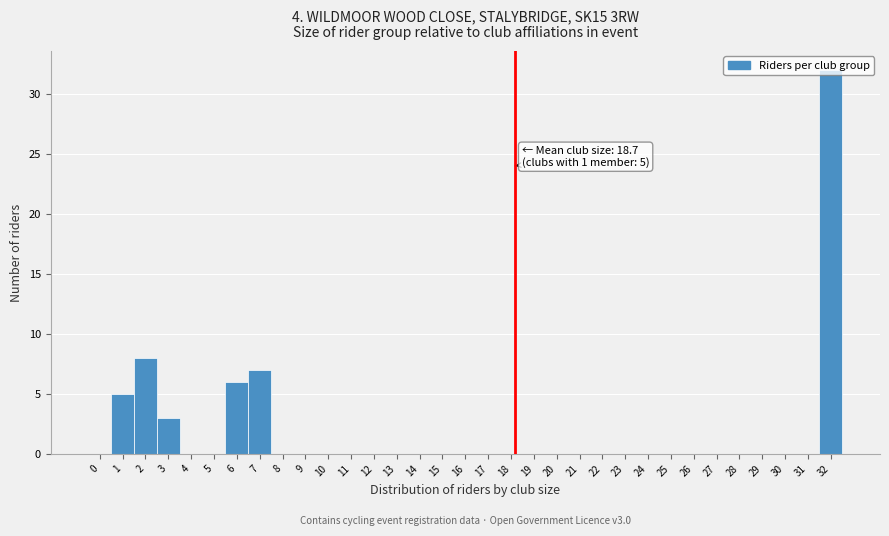

What is the sum of all values?

61